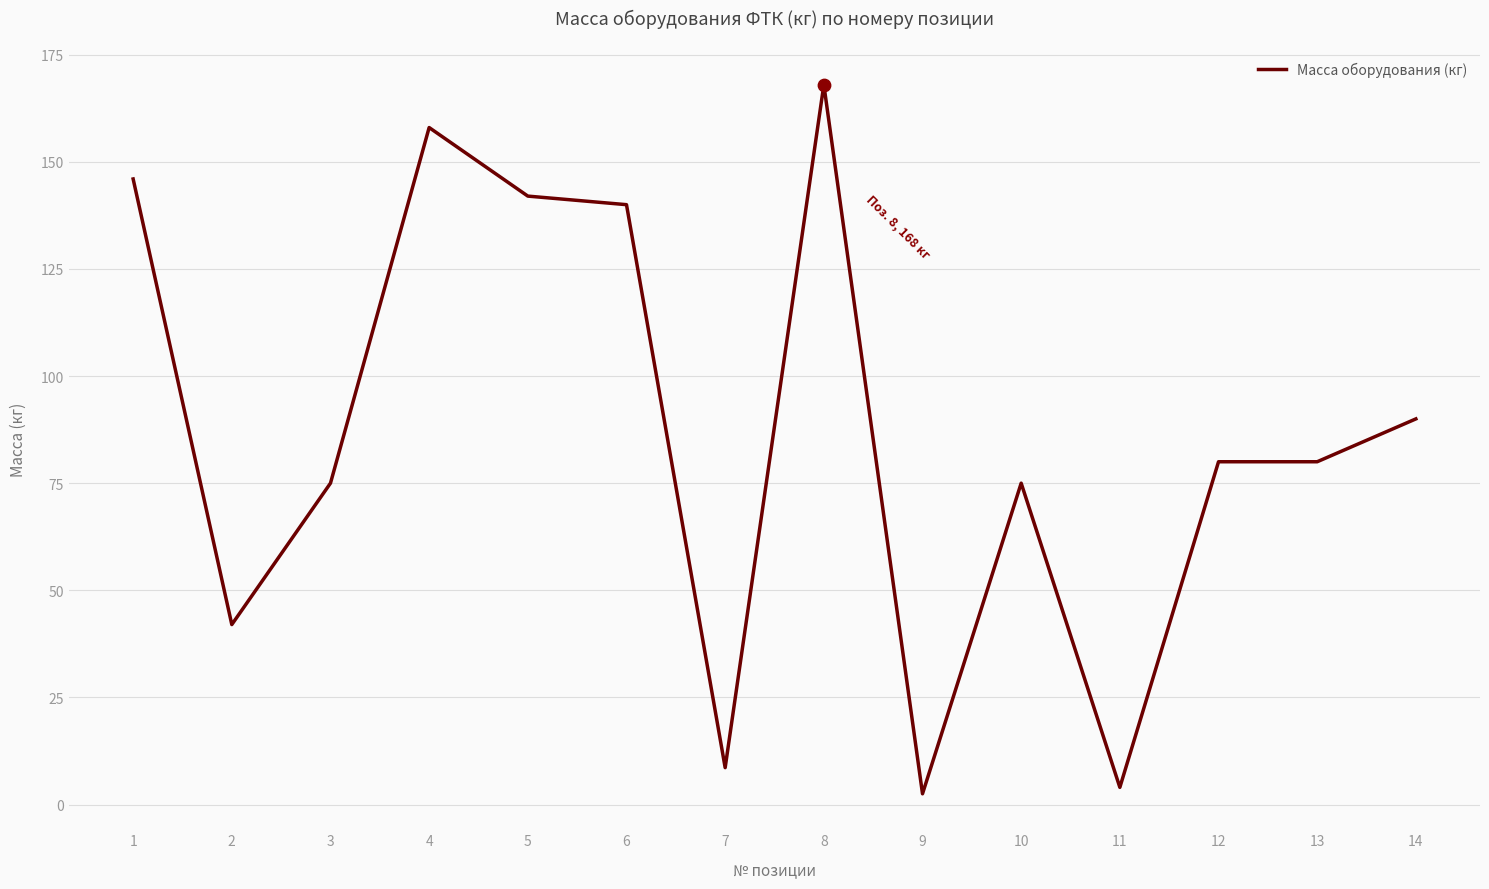

What is the change in value from 8 to 14?

-78.0